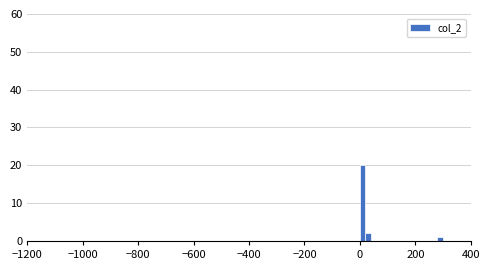

Around what value on the x-axis is the tallest bar? Give the approximate position of its centre, as read against the axis.

20